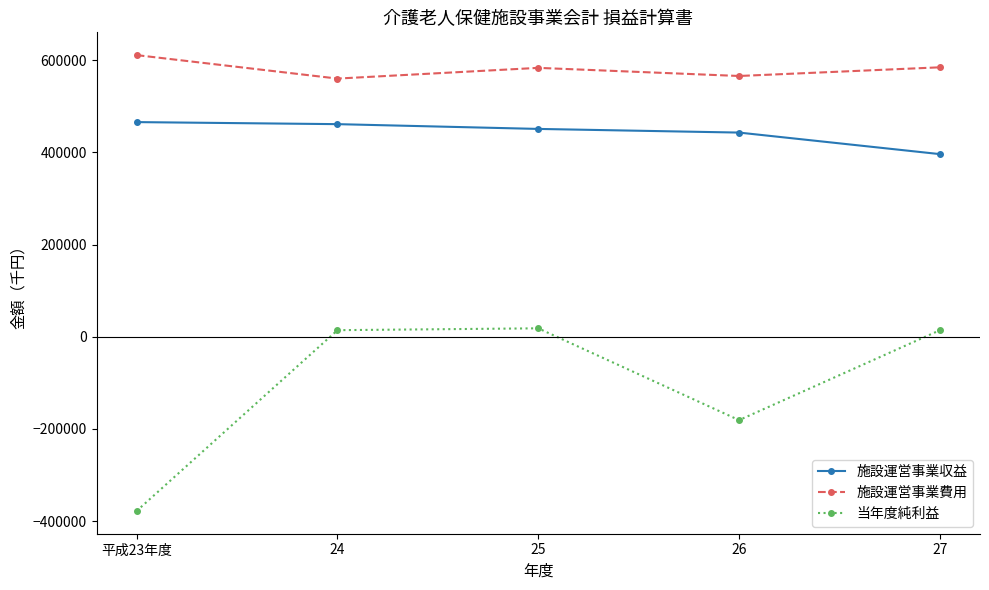

What is the total value across all series at 26?

828389